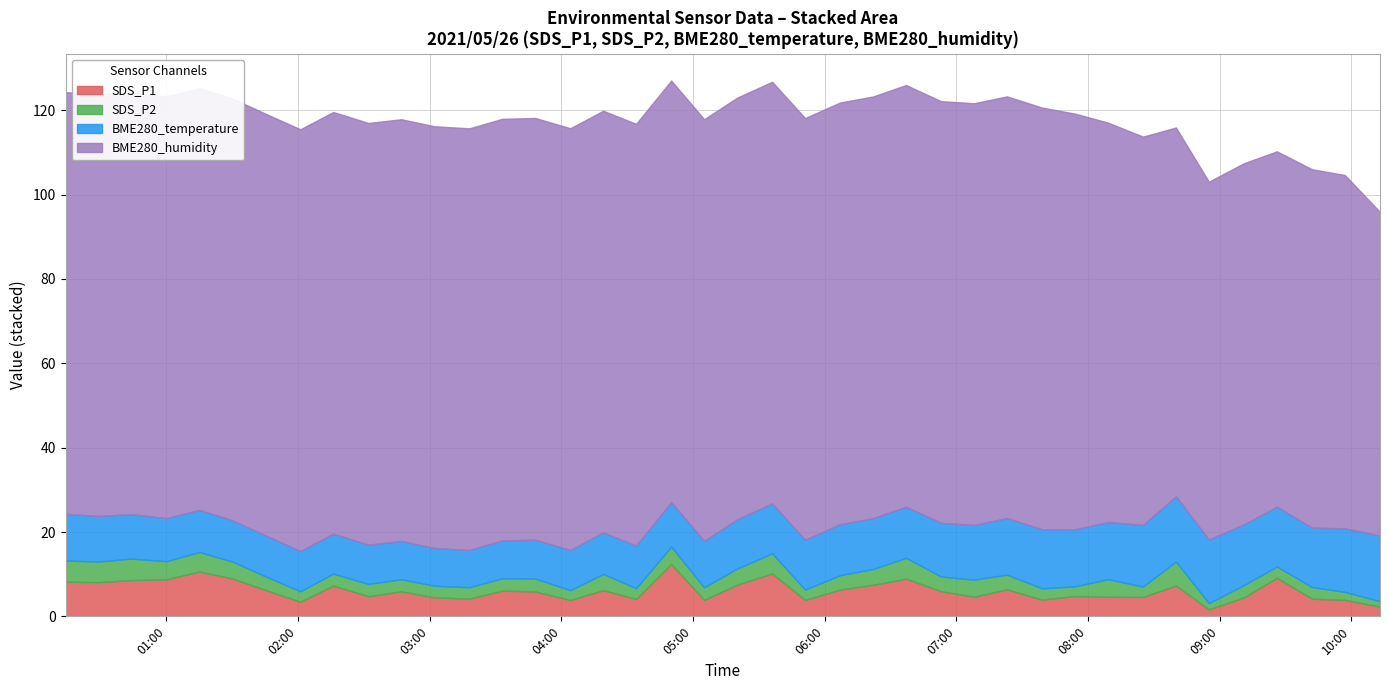

Reading right to left, extract all data points from this chart.

SDS_P1: 2021/05/26 10:13=2.3	2021/05/26 09:57=3.9	2021/05/26 09:42=4.2	2021/05/26 09:26=9.1	2021/05/26 09:11=4.5	2021/05/26 08:55=1.6	2021/05/26 08:40=7.3	2021/05/26 08:25=4.6	2021/05/26 08:09=4.6	2021/05/26 07:54=4.8	2021/05/26 07:39=4.0	2021/05/26 07:23=6.4	2021/05/26 07:08=4.7	2021/05/26 06:53=6.0	2021/05/26 06:37=8.9	2021/05/26 06:22=7.5	2021/05/26 06:07=6.3	2021/05/26 05:51=3.9	2021/05/26 05:36=10.2	2021/05/26 05:20=7.5	2021/05/26 05:05=3.9	2021/05/26 04:50=12.4	2021/05/26 04:34=4.1	2021/05/26 04:19=6.2	2021/05/26 04:04=3.9	2021/05/26 03:48=5.9	2021/05/26 03:33=6.1	2021/05/26 03:18=4.2	2021/05/26 03:02=4.5	2021/05/26 02:47=5.9	2021/05/26 02:32=4.8	2021/05/26 02:16=7.3	2021/05/26 02:01=3.5	2021/05/26 01:46=6.1	2021/05/26 01:30=9.0	2021/05/26 01:15=10.6	2021/05/26 01:00=8.8	2021/05/26 00:44=8.6	2021/05/26 00:29=8.1	2021/05/26 00:14=8.2
SDS_P2: 2021/05/26 10:13=1.3	2021/05/26 09:57=1.9	2021/05/26 09:42=2.8	2021/05/26 09:26=2.7	2021/05/26 09:11=2.9	2021/05/26 08:55=1.5	2021/05/26 08:40=5.7	2021/05/26 08:25=2.5	2021/05/26 08:09=4.2	2021/05/26 07:54=2.3	2021/05/26 07:39=2.7	2021/05/26 07:23=3.5	2021/05/26 07:08=4.0	2021/05/26 06:53=3.5	2021/05/26 06:37=5.0	2021/05/26 06:22=3.8	2021/05/26 06:07=3.4	2021/05/26 05:51=2.5	2021/05/26 05:36=4.8	2021/05/26 05:20=3.8	2021/05/26 05:05=3.0	2021/05/26 04:50=4.2	2021/05/26 04:34=2.5	2021/05/26 04:19=3.9	2021/05/26 04:04=2.3	2021/05/26 03:48=3.1	2021/05/26 03:33=2.9	2021/05/26 03:18=2.7	2021/05/26 03:02=2.8	2021/05/26 02:47=2.9	2021/05/26 02:32=2.9	2021/05/26 02:16=2.9	2021/05/26 02:01=2.5	2021/05/26 01:46=3.2	2021/05/26 01:30=4.0	2021/05/26 01:15=4.6	2021/05/26 01:00=4.3	2021/05/26 00:44=5.1	2021/05/26 00:29=4.9	2021/05/26 00:14=5.0
BME280_temperature: 2021/05/26 10:13=15.6	2021/05/26 09:57=15.1	2021/05/26 09:42=14.1	2021/05/26 09:26=14.2	2021/05/26 09:11=14.4	2021/05/26 08:55=15.1	2021/05/26 08:40=15.5	2021/05/26 08:25=14.6	2021/05/26 08:09=13.6	2021/05/26 07:54=13.5	2021/05/26 07:39=14.0	2021/05/26 07:23=13.4	2021/05/26 07:08=13.0	2021/05/26 06:53=12.7	2021/05/26 06:37=12.1	2021/05/26 06:22=12.1	2021/05/26 06:07=12.1	2021/05/26 05:51=11.8	2021/05/26 05:36=11.8	2021/05/26 05:20=11.7	2021/05/26 05:05=11.0	2021/05/26 04:50=10.5	2021/05/26 04:34=10.1	2021/05/26 04:19=9.8	2021/05/26 04:04=9.5	2021/05/26 03:48=9.2	2021/05/26 03:33=8.9	2021/05/26 03:18=8.8	2021/05/26 03:02=8.9	2021/05/26 02:47=9.1	2021/05/26 02:32=9.3	2021/05/26 02:16=9.5	2021/05/26 02:01=9.6	2021/05/26 01:46=9.7	2021/05/26 01:30=9.8	2021/05/26 01:15=10.0	2021/05/26 01:00=10.2	2021/05/26 00:44=10.5	2021/05/26 00:29=10.8	2021/05/26 00:14=11.1
BME280_humidity: 2021/05/26 10:13=76.7	2021/05/26 09:57=83.8	2021/05/26 09:42=85.0	2021/05/26 09:26=84.3	2021/05/26 09:11=85.6	2021/05/26 08:55=84.9	2021/05/26 08:40=87.5	2021/05/26 08:25=92.1	2021/05/26 08:09=94.7	2021/05/26 07:54=98.6	2021/05/26 07:39=100.0	2021/05/26 07:23=100.0	2021/05/26 07:08=100.0	2021/05/26 06:53=100.0	2021/05/26 06:37=100.0	2021/05/26 06:22=100.0	2021/05/26 06:07=100.0	2021/05/26 05:51=100.0	2021/05/26 05:36=100.0	2021/05/26 05:20=100.0	2021/05/26 05:05=100.0	2021/05/26 04:50=100.0	2021/05/26 04:34=100.0	2021/05/26 04:19=100.0	2021/05/26 04:04=100.0	2021/05/26 03:48=100.0	2021/05/26 03:33=100.0	2021/05/26 03:18=100.0	2021/05/26 03:02=100.0	2021/05/26 02:47=100.0	2021/05/26 02:32=100.0	2021/05/26 02:16=100.0	2021/05/26 02:01=100.0	2021/05/26 01:46=100.0	2021/05/26 01:30=100.0	2021/05/26 01:15=100.0	2021/05/26 01:00=100.0	2021/05/26 00:44=100.0	2021/05/26 00:29=100.0	2021/05/26 00:14=100.0